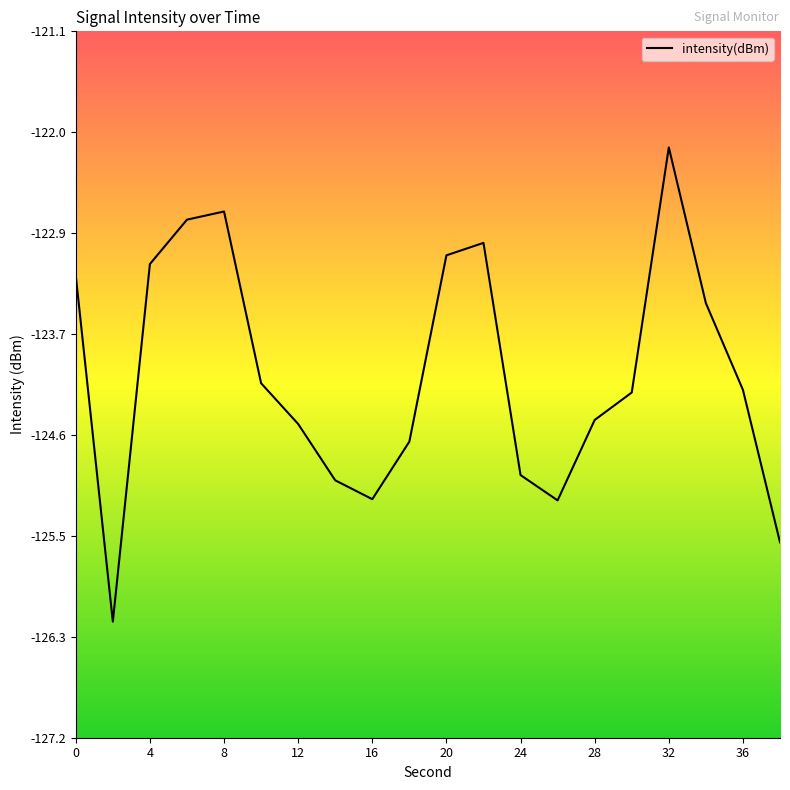

What is the maximum value shown in the chart?

-122.1